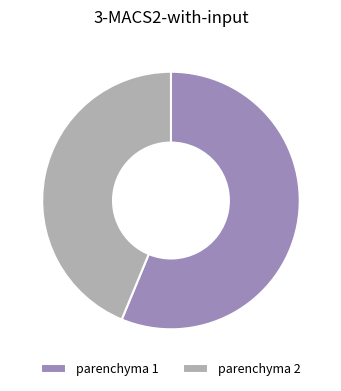

Is the sum of parenchyma 2 and parenchyma 1 greater than half?

Yes